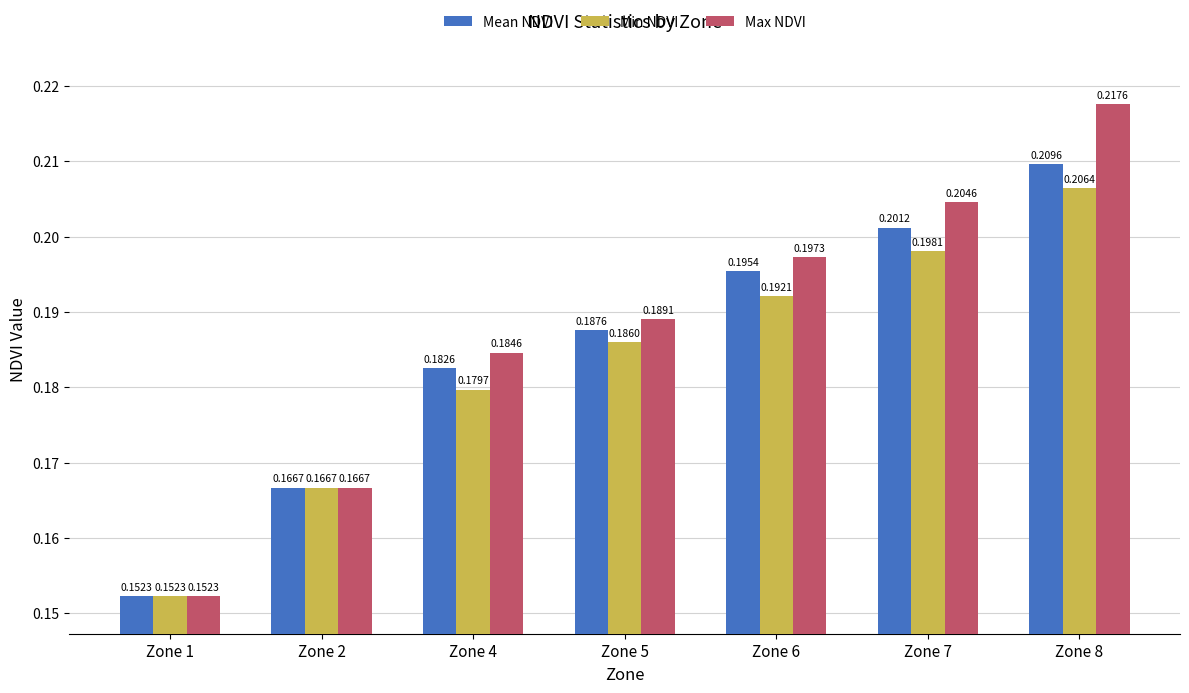

At which category is the sum across all series the highest?

Zone 8